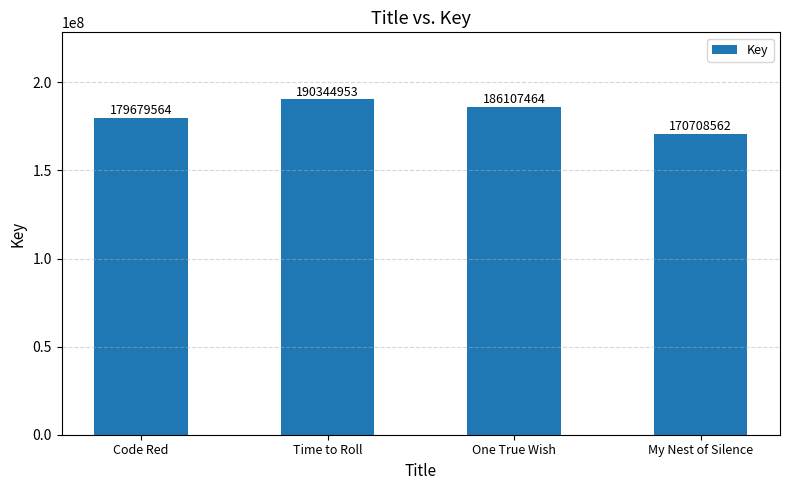

Reading left to right, list all the values displayed in this chart.

179679564	190344953	186107464	170708562